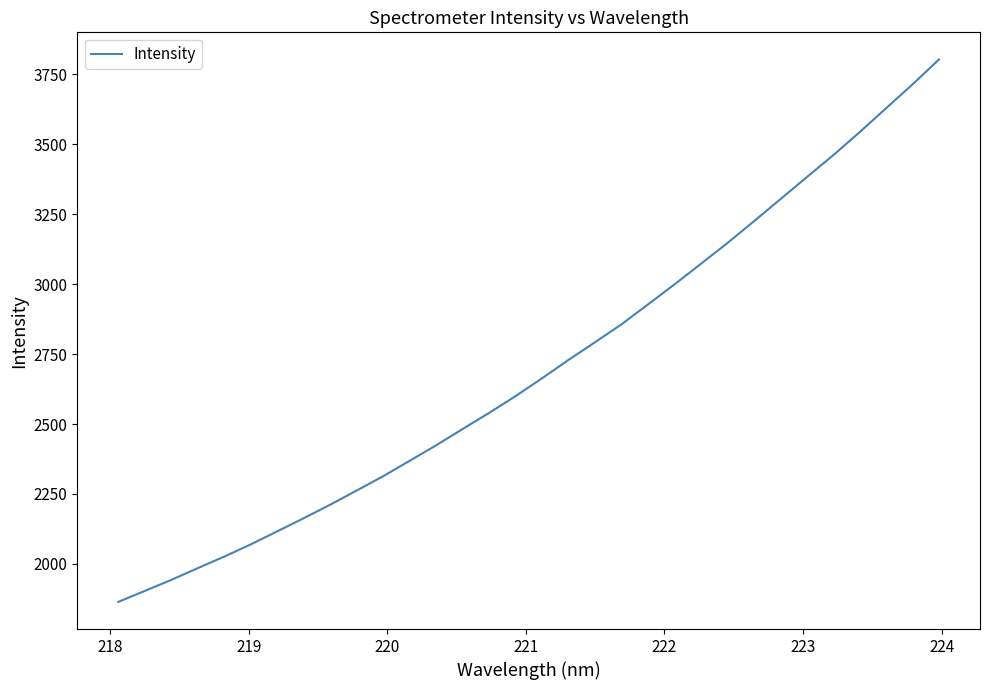

What is the smallest value displayed?

1864.1